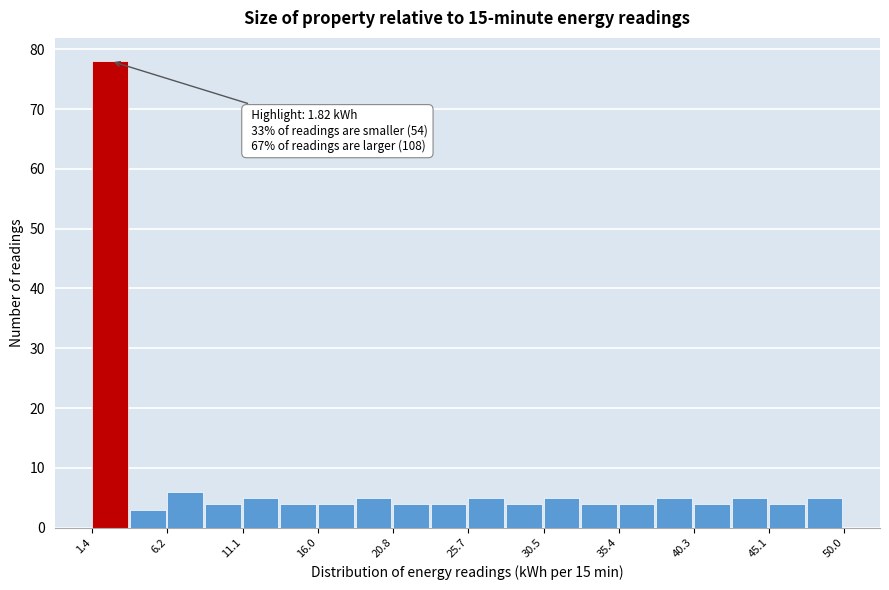

Over which range of the x-axis is the bar tallest?

1.5 to 4.0